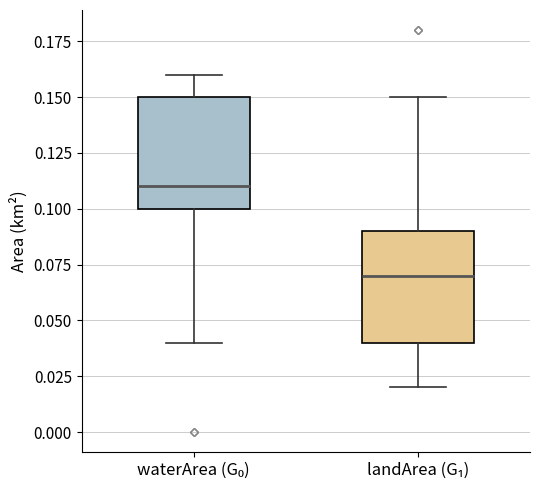

Which box has the highest median line?

waterArea (G₀)